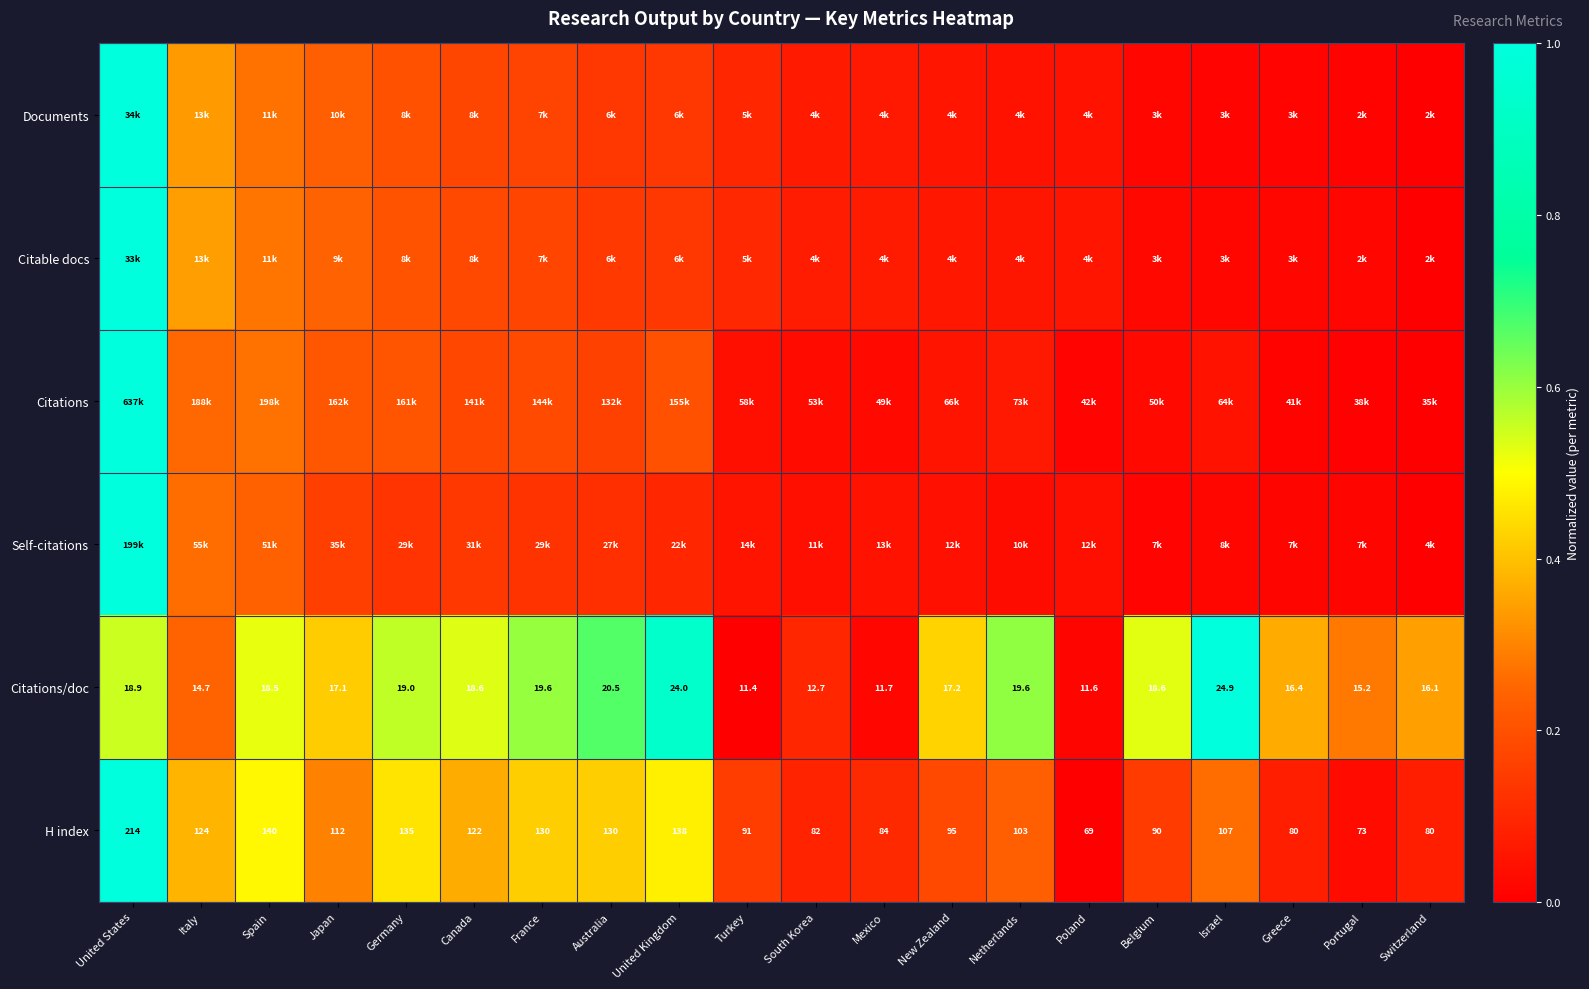

Which category has the highest value in the H index series?

United States